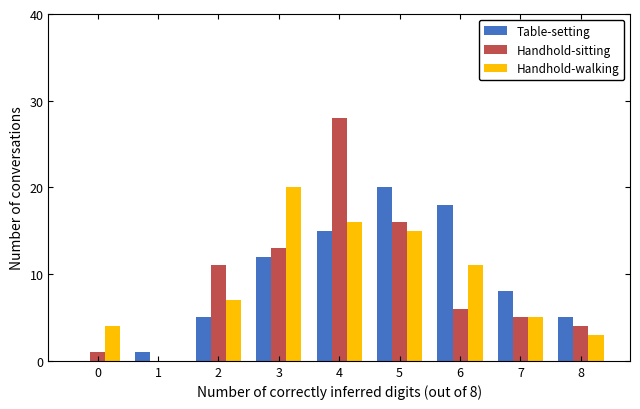

Reading left to right, transcribe all the data shown in this chart.

Table-setting: 0=0	1=1	2=5	3=12	4=15	5=20	6=18	7=8	8=5
Handhold-sitting: 0=1	1=0	2=11	3=13	4=28	5=16	6=6	7=5	8=4
Handhold-walking: 0=4	1=0	2=7	3=20	4=16	5=15	6=11	7=5	8=3